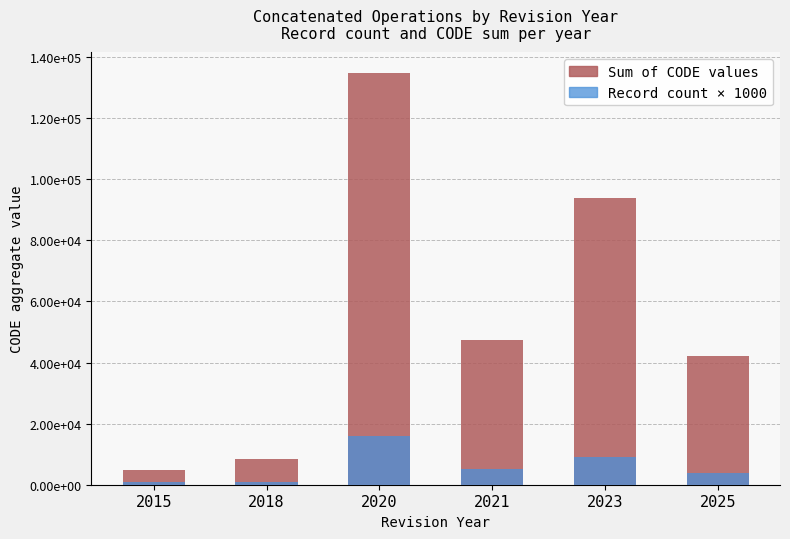

Which series has the widest spread of values?

Sum of CODE